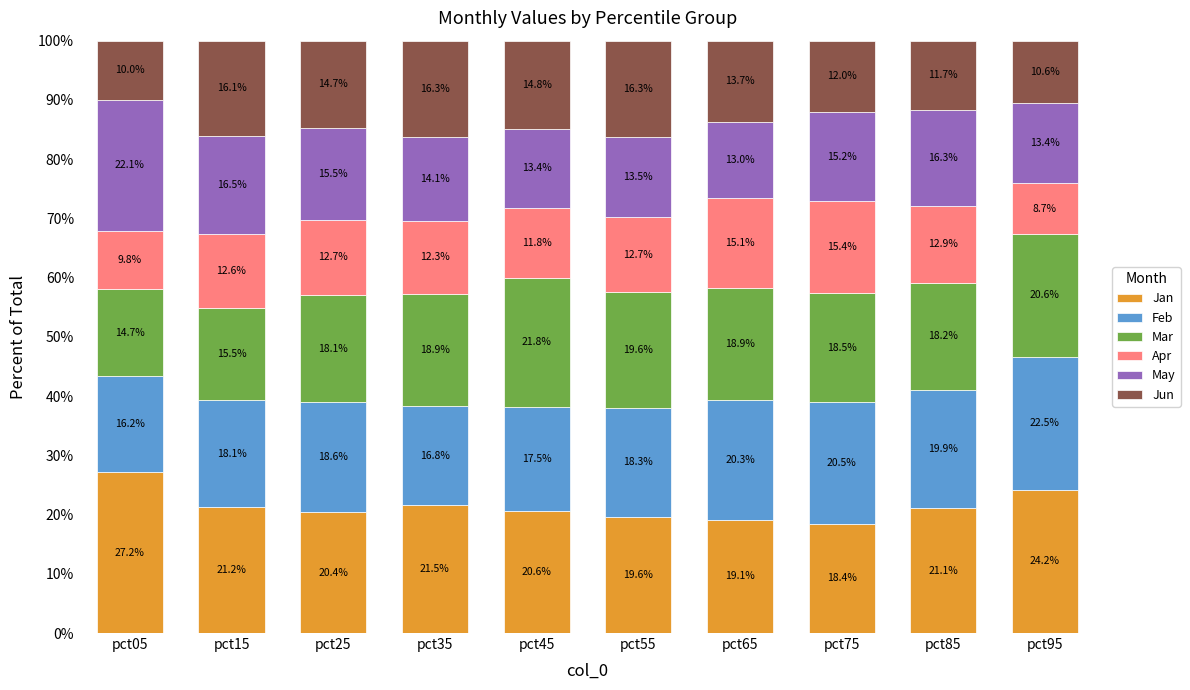

Are the bars grouped side by side (vs. stacked)?

No